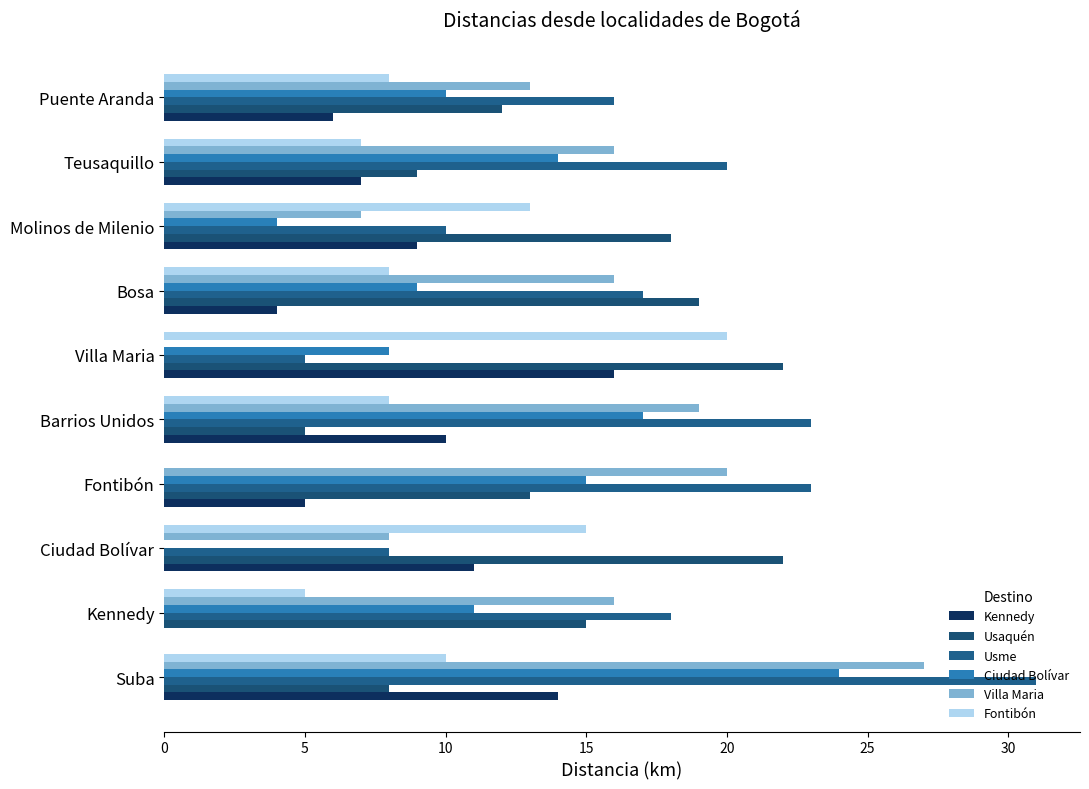

Reading left to right, what are all the values shown in this chart?

Kennedy: 14	0	11	5	10	16	4	9	7	6
Usaquén: 8	15	22	13	5	22	19	18	9	12
Usme: 31	18	8	23	23	5	17	10	20	16
Ciudad Bolívar: 24	11	0	15	17	8	9	4	14	10
Villa Maria: 27	16	8	20	19	0	16	7	16	13
Fontibón: 10	5	15	0	8	20	8	13	7	8